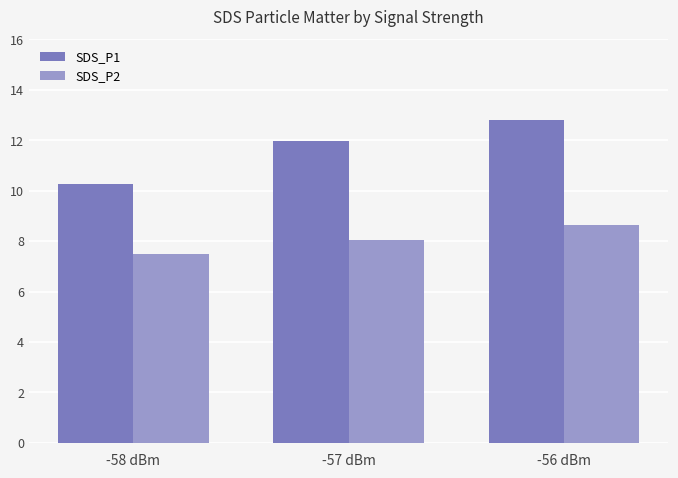

Which series has the widest spread of values?

SDS_P1